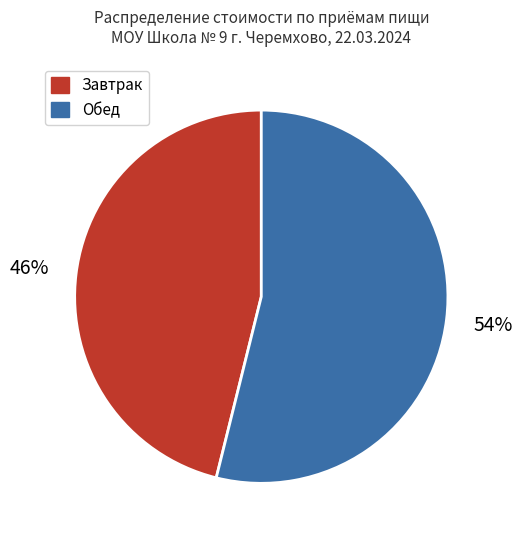

To the nearest percent, what percentage of the pie is Обед?

54%